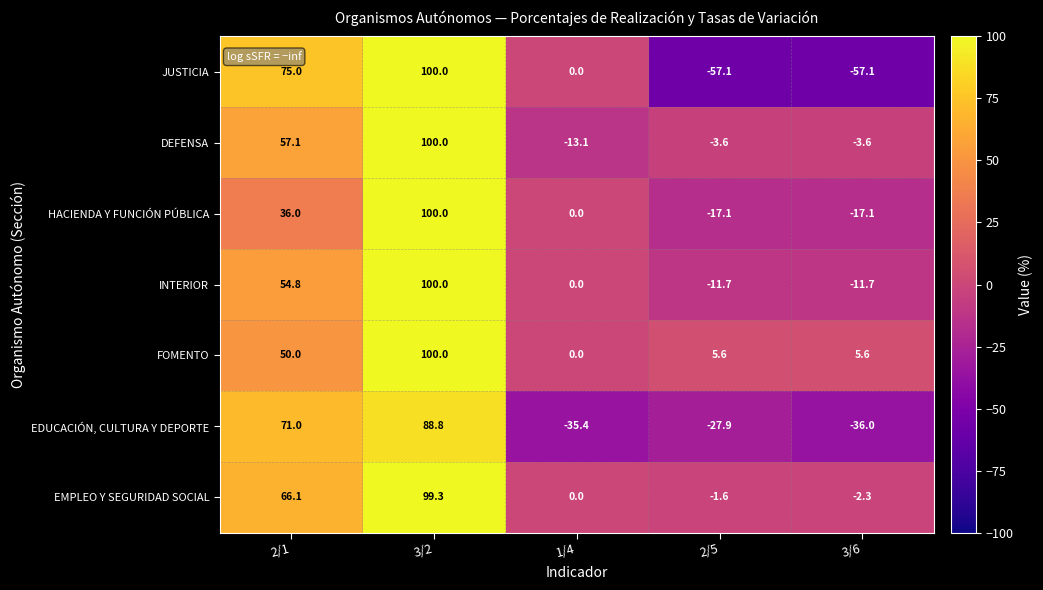

At which label does JUSTICIA first exceed 0?

2/1